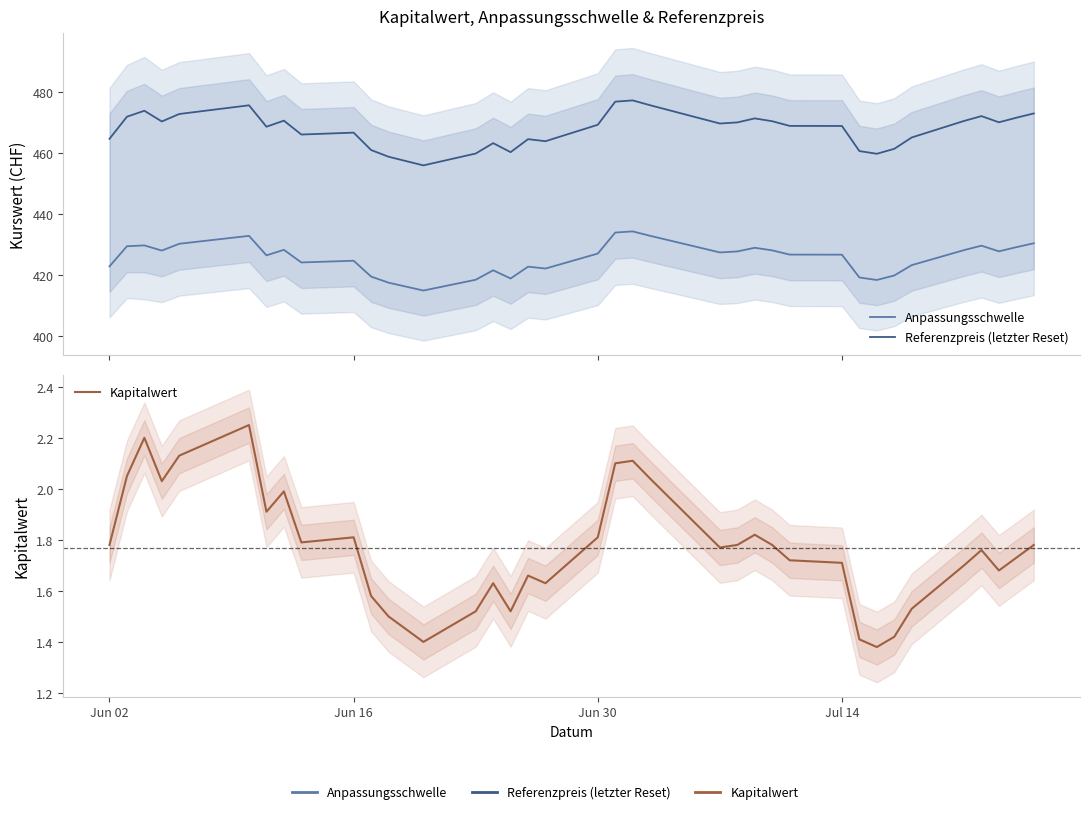

True or false: Kapitalwert and Anpassungsschwelle cross at least once.

False